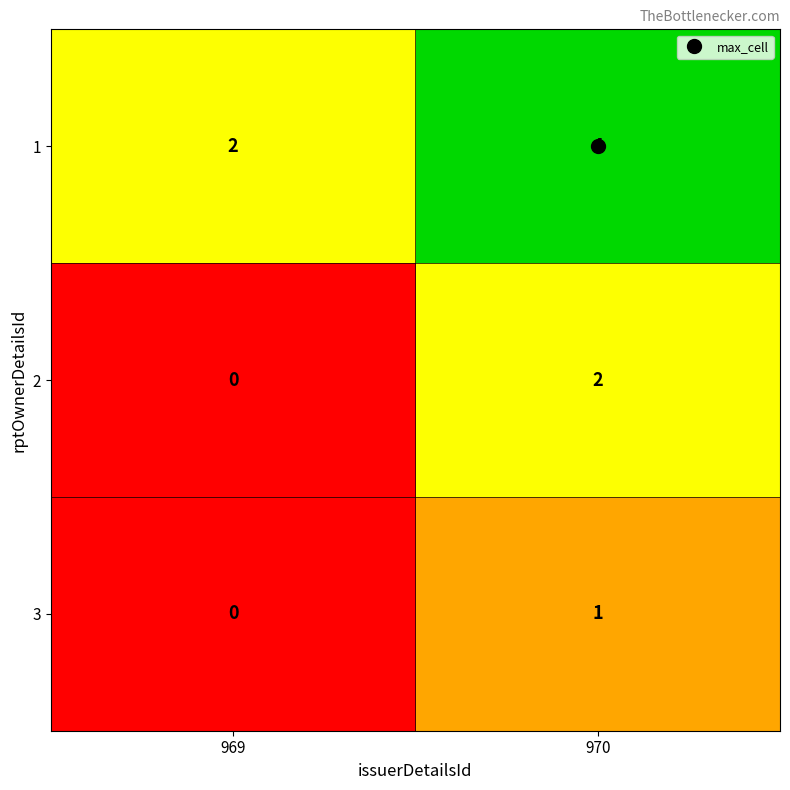

Rank the series by their maximum value, from highest to lowest.

1, 2, 3